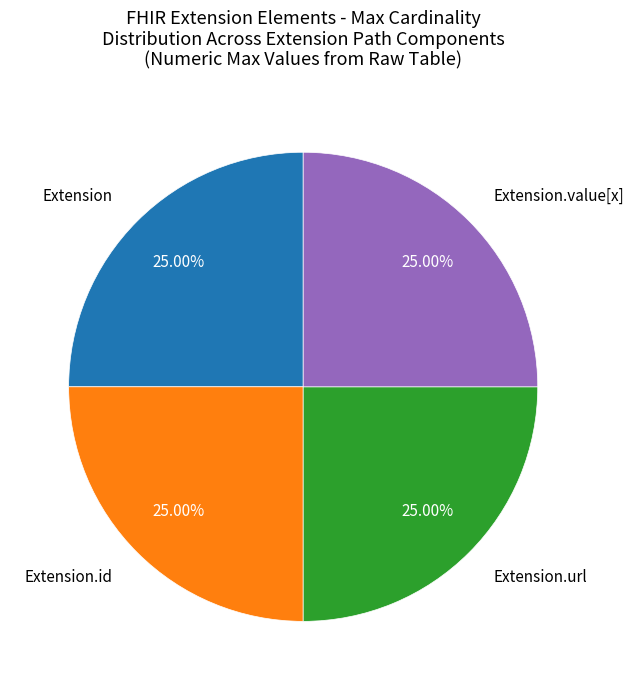

How many segments does this pie chart have?

4